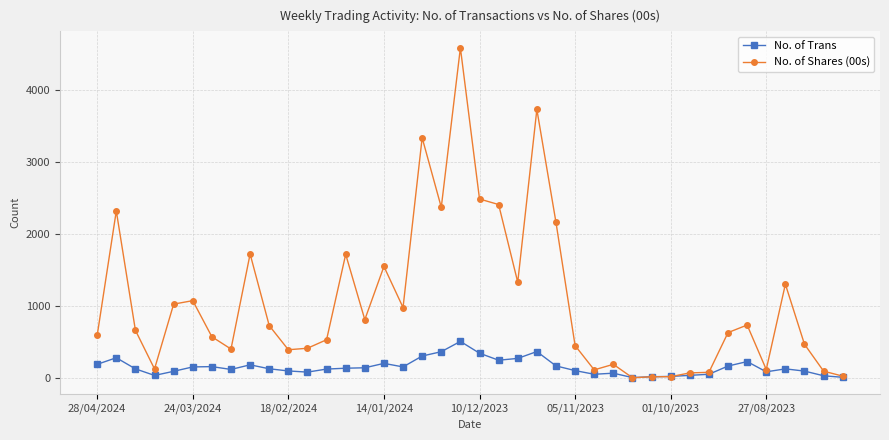

Which series has the largest total across all categories?

No. of Shares (00s)